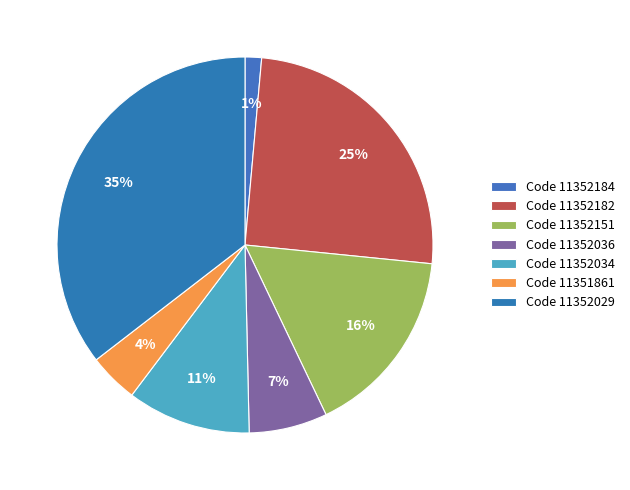

How many segments does this pie chart have?

7